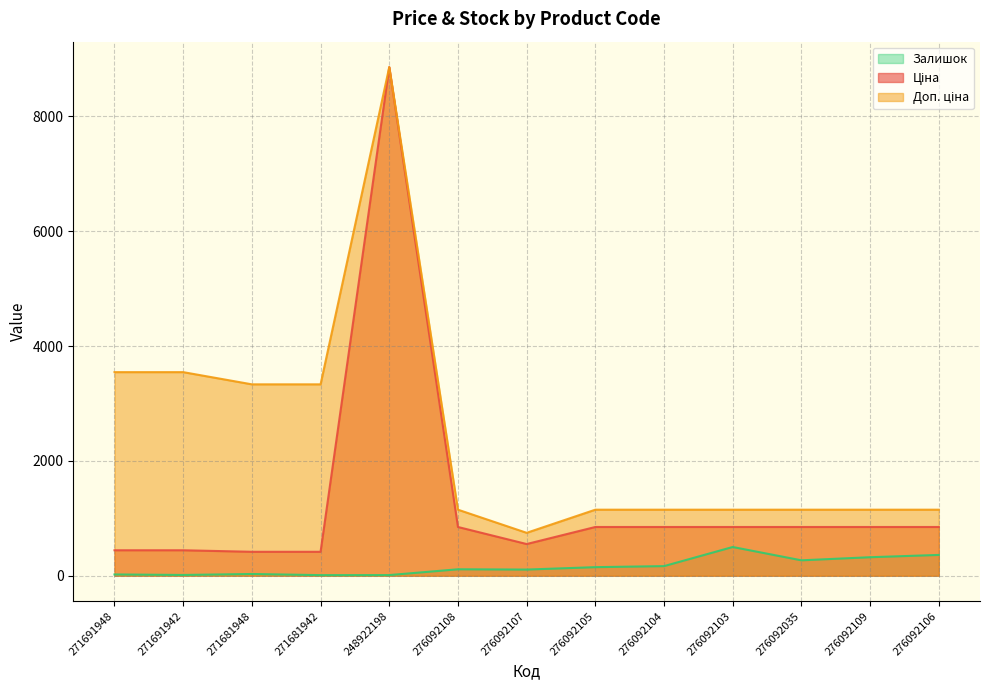

In Залишок, how many points are lower than both neighbors (excluding endpoints)?

4